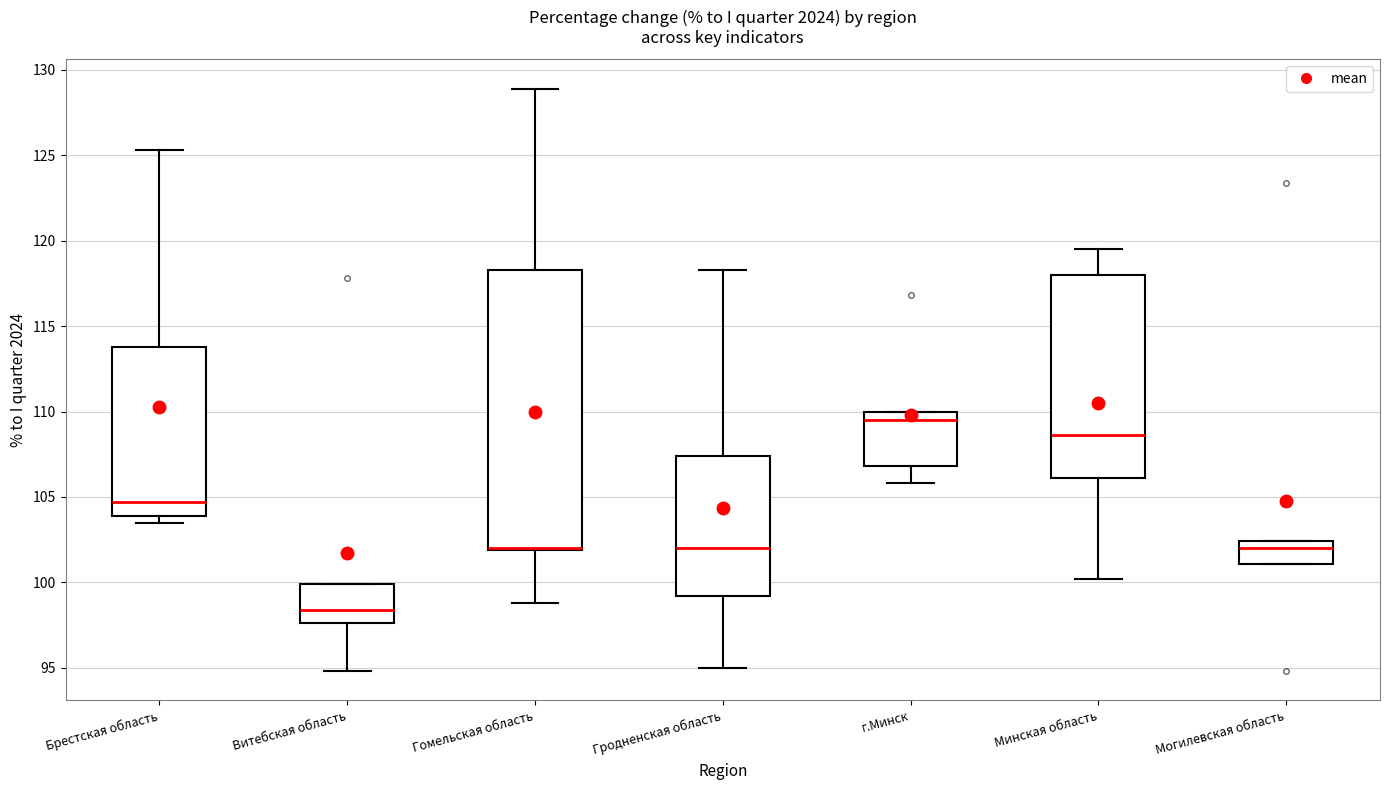

Reading left to right, read every box against the y-axis: the position of its median line, the range the box covers, and the ends of its whiskers. The values are not printed on the chart, so give them approximately, as read against the axis.

Брестская область: median 104.5, box 104.0 to 114.0, whiskers 103.5 to 125.5
Витебская область: median 98.5, box 97.5 to 100.0, whiskers 95.0 to 100.0
Гомельская область: median 102.0 (drawn on the box's lower edge), box 102.0 to 118.5, whiskers 99.0 to 129.0
Гродненская область: median 102.0, box 99.0 to 107.5, whiskers 95.0 to 118.5
г.Минск: median 109.5, box 107.0 to 110.0, whiskers 106.0 to 110.0
Минская область: median 108.5, box 106.0 to 118.0, whiskers 100.0 to 119.5
Могилевская область: median 102.0, box 101.0 to 102.5, whiskers 101.0 to 102.5